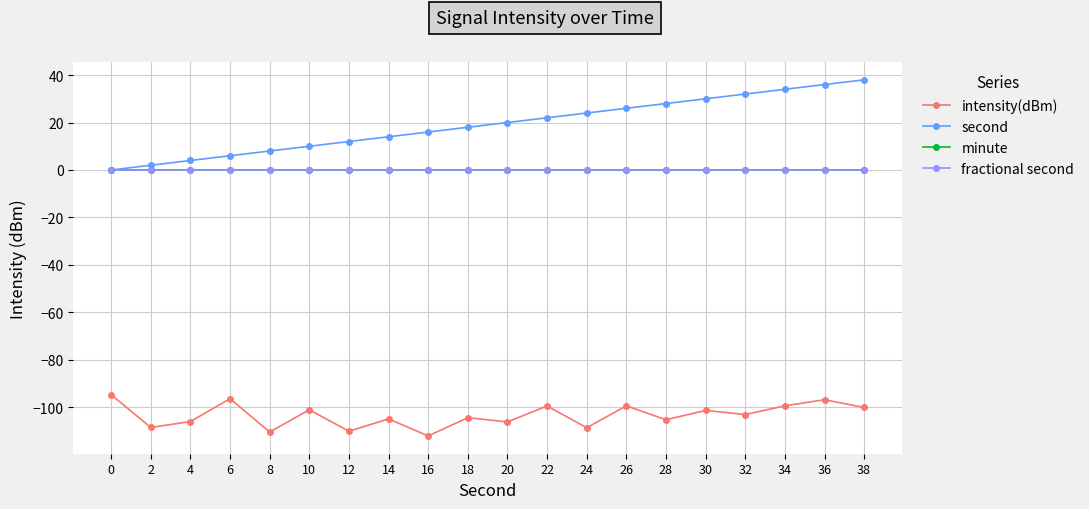

Does the chart have visible grid lines?

Yes